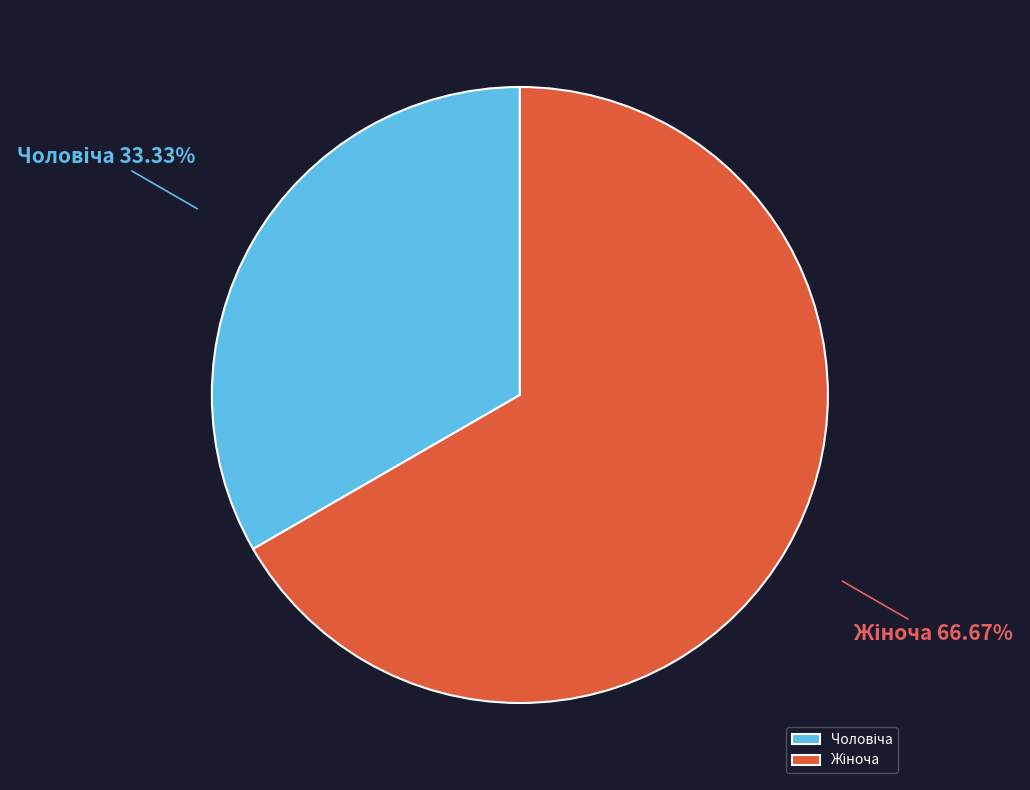

Is there a majority slice in this chart?

Yes